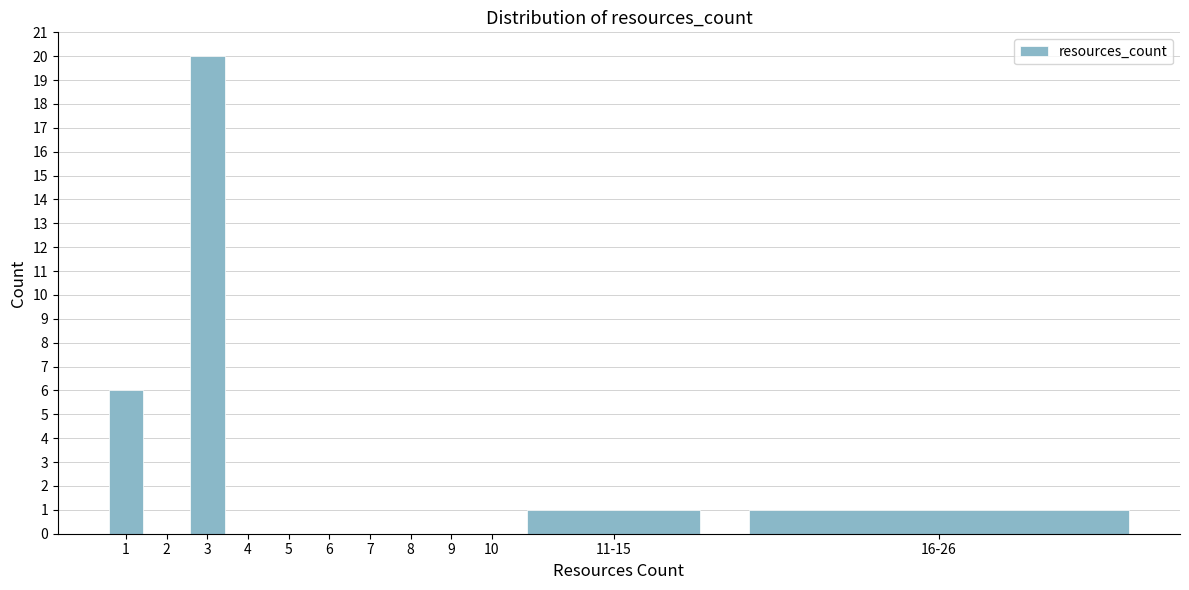

Reading left to right, what are all the values shown in this chart?

1=6	2=0	3=20	4=0	5=0	6=0	7=0	8=0	9=0	10=0	11-15=1	16-26=1